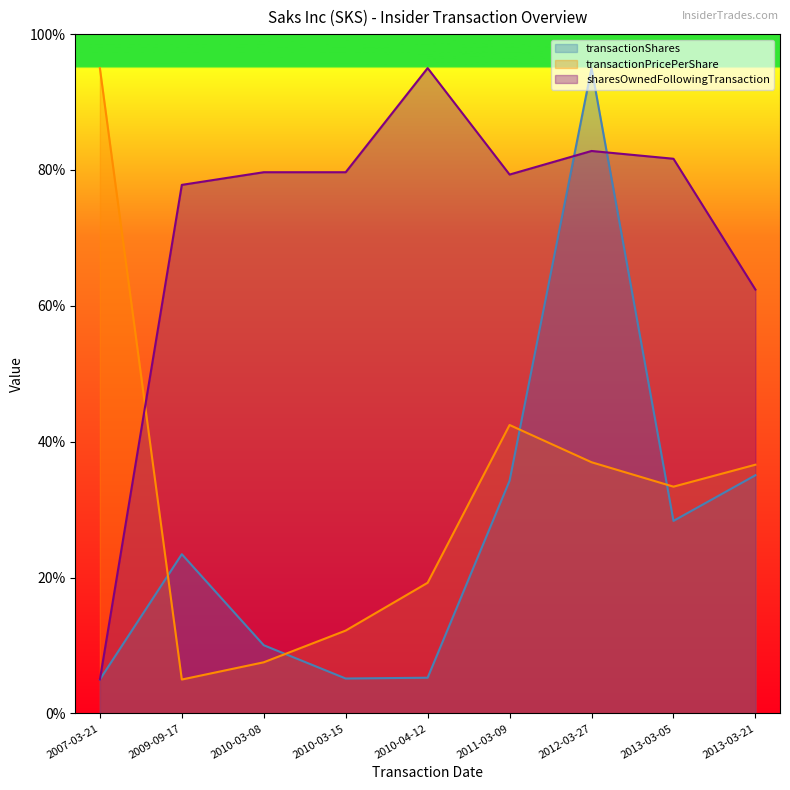

Which category has the lowest value across all series?

2007-03-21